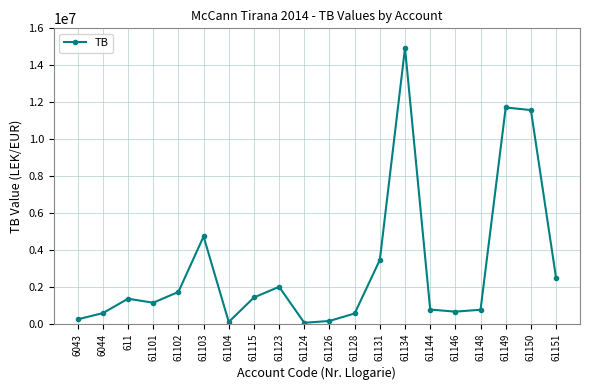

Between 61131 and 6043, which is larger?

61131